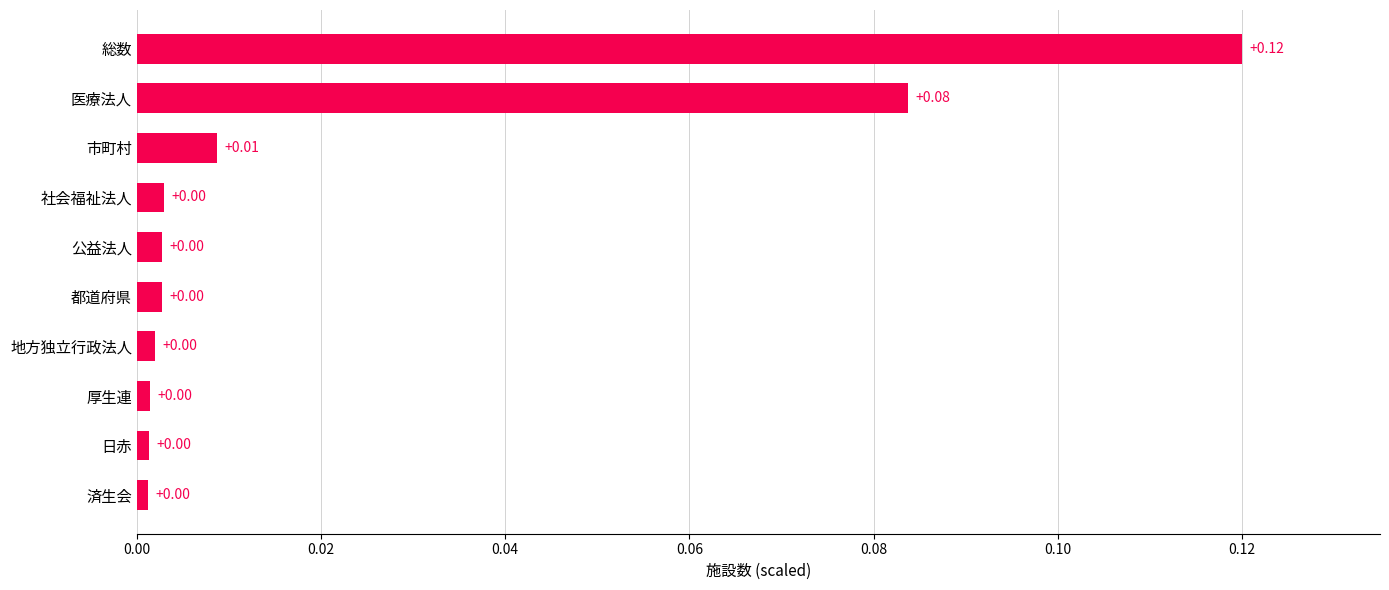

What is the change in value from 公益法人 to 総数?

+0.1